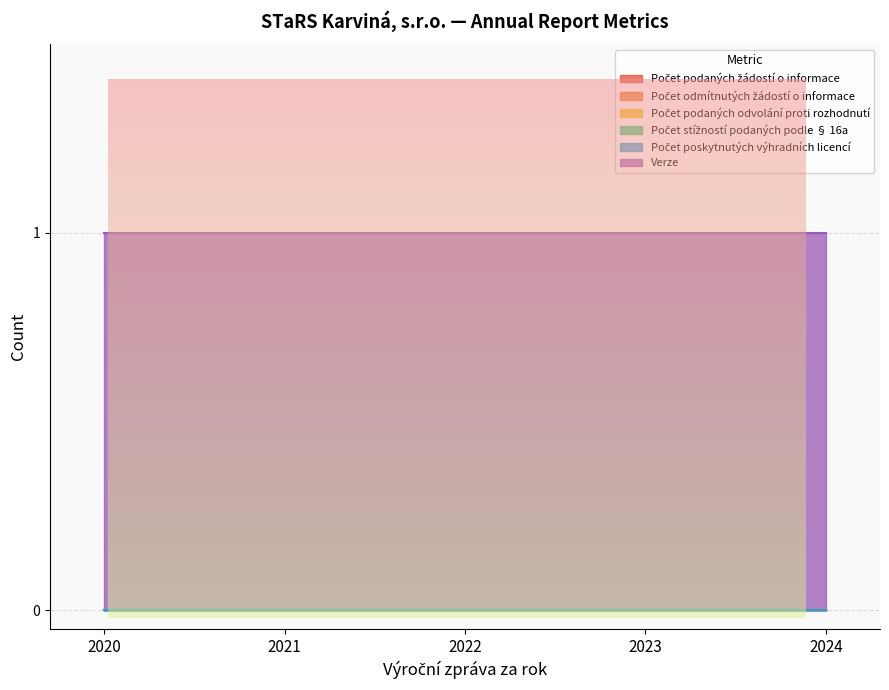

What is the spread (max minus min) of values at 2023?

1